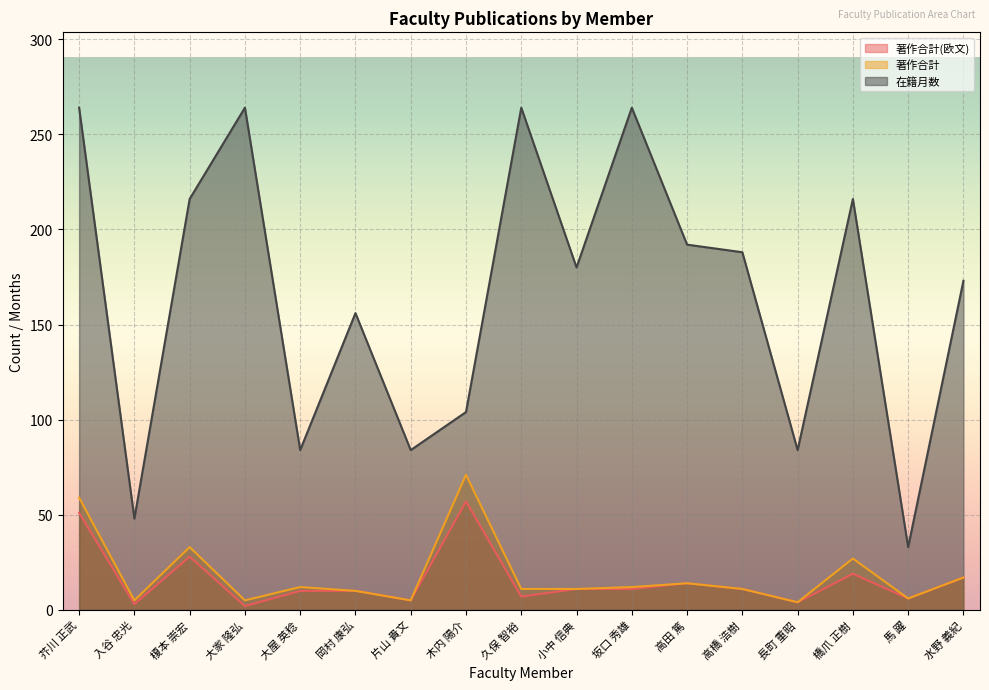

True or false: 著作合計 and 著作合計(欧文) intersect in this chart.

False